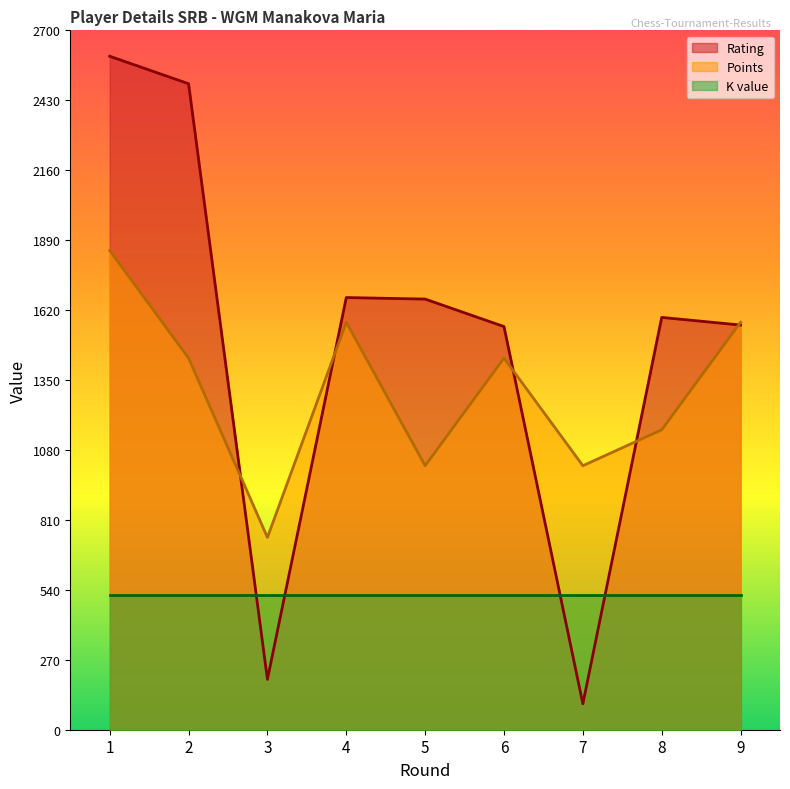

At which category does the chart reach its peak across all series?

1